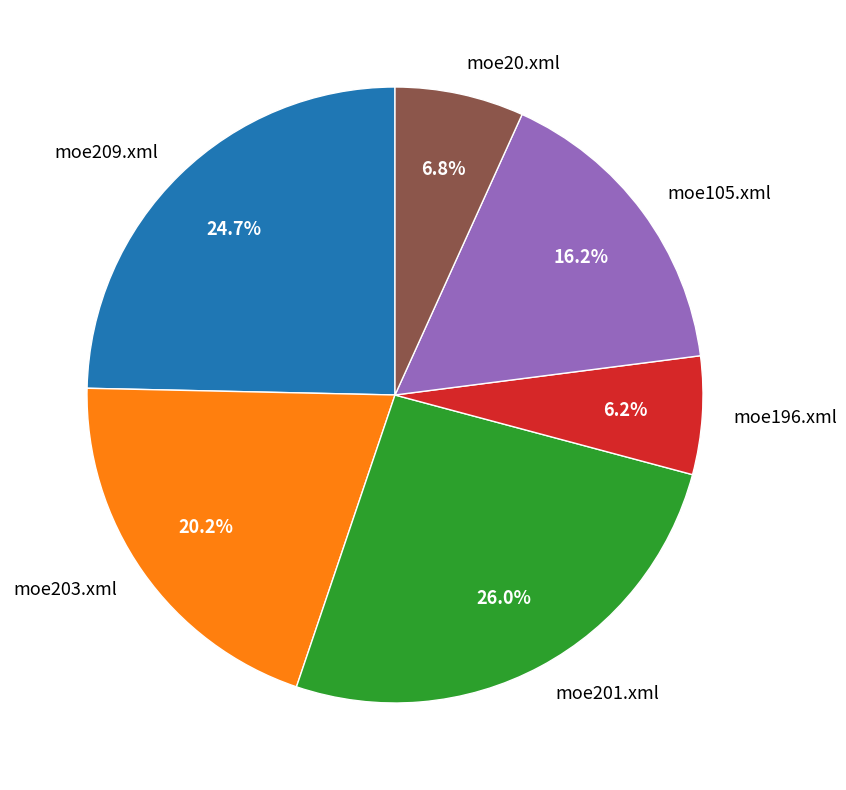

What percentage is the moe201.xml slice, to the nearest percent?

26%